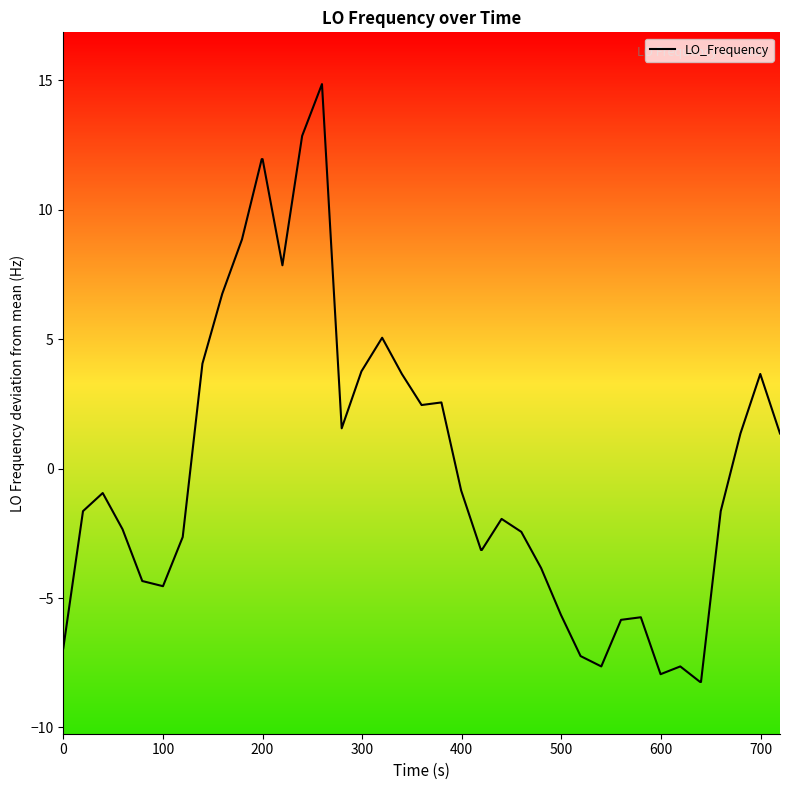

What is the minimum value shown in the chart?

-8.2